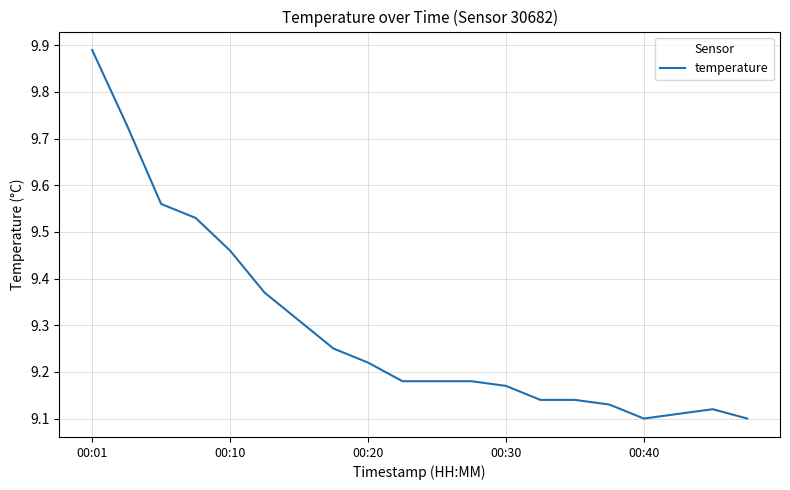

Which label corresponds to the largest value in the chart?

00:01